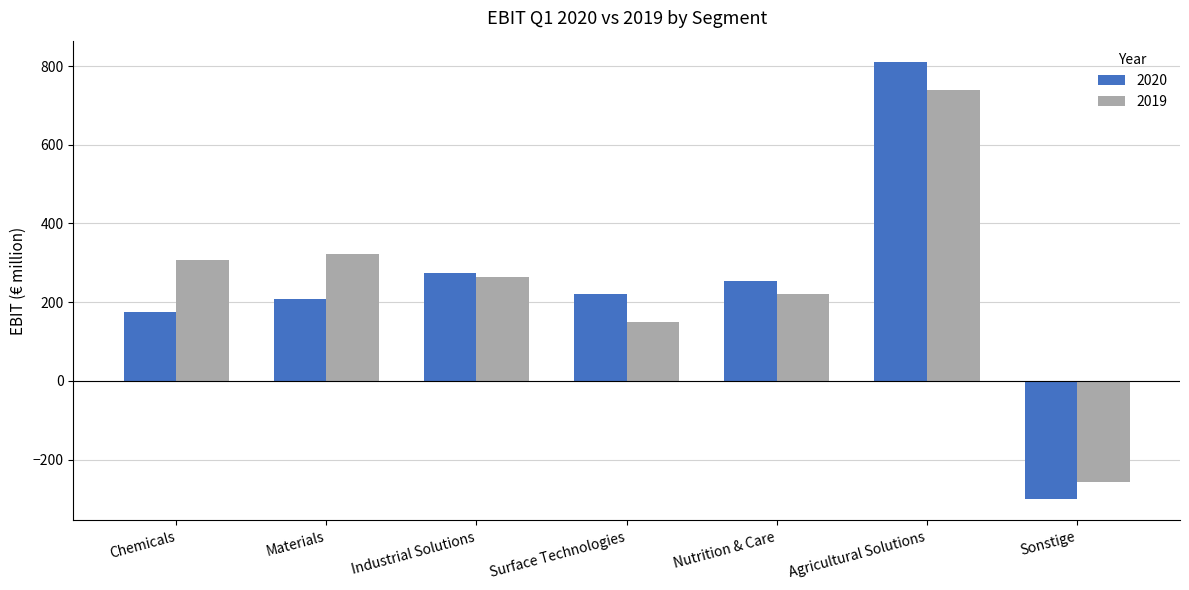

Reading left to right, what are all the values shown in this chart?

2020: 174	209	273	220	254	809	-299
2019: 306	323	264	151	222	740	-256